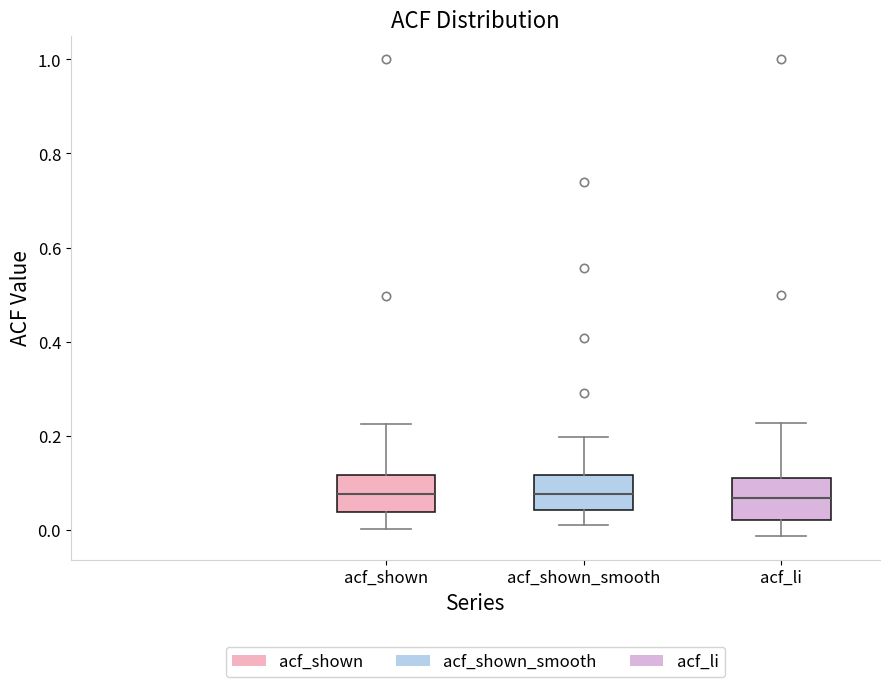

Where is the upper edge of the box for acf_shown on the y-axis? The values are not printed on the chart, so give them approximately, as read against the axis.

0.12